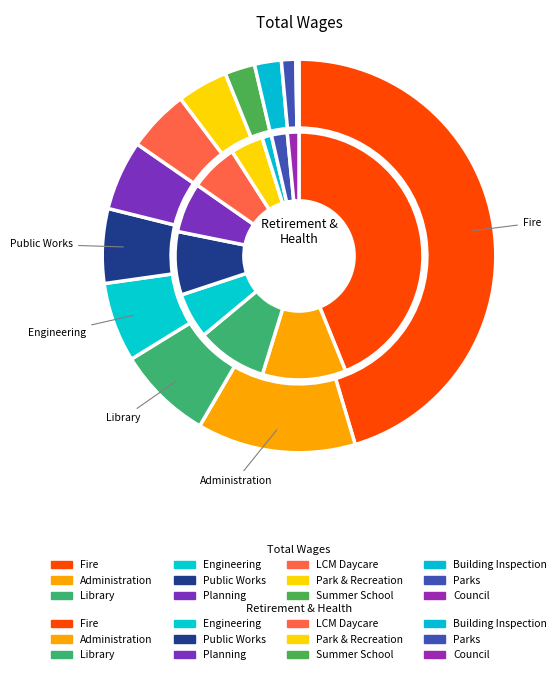

What portion of the pie excludes 8?

97.5%